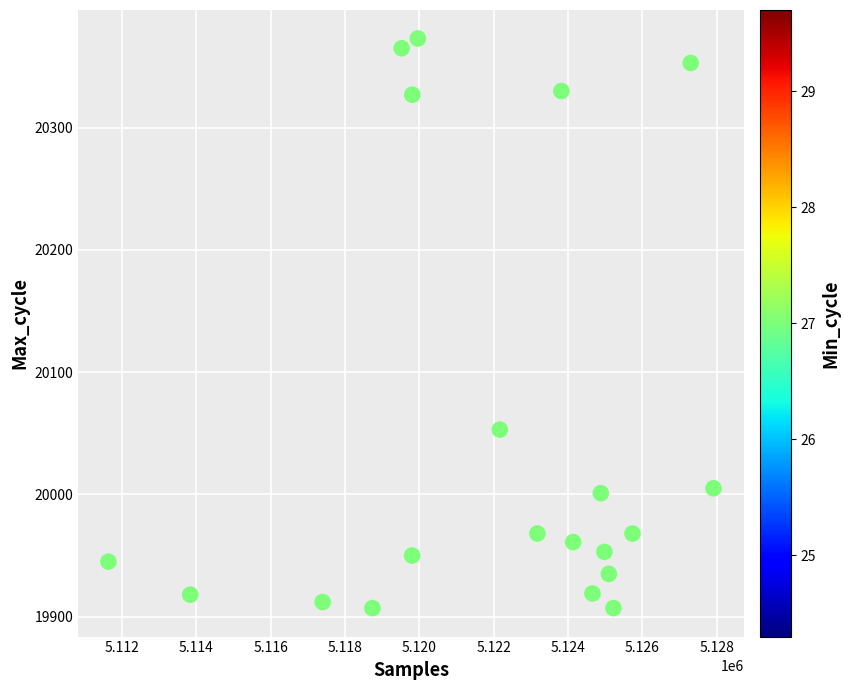

What Y value in the scatter plot is closest to 20140?

20053